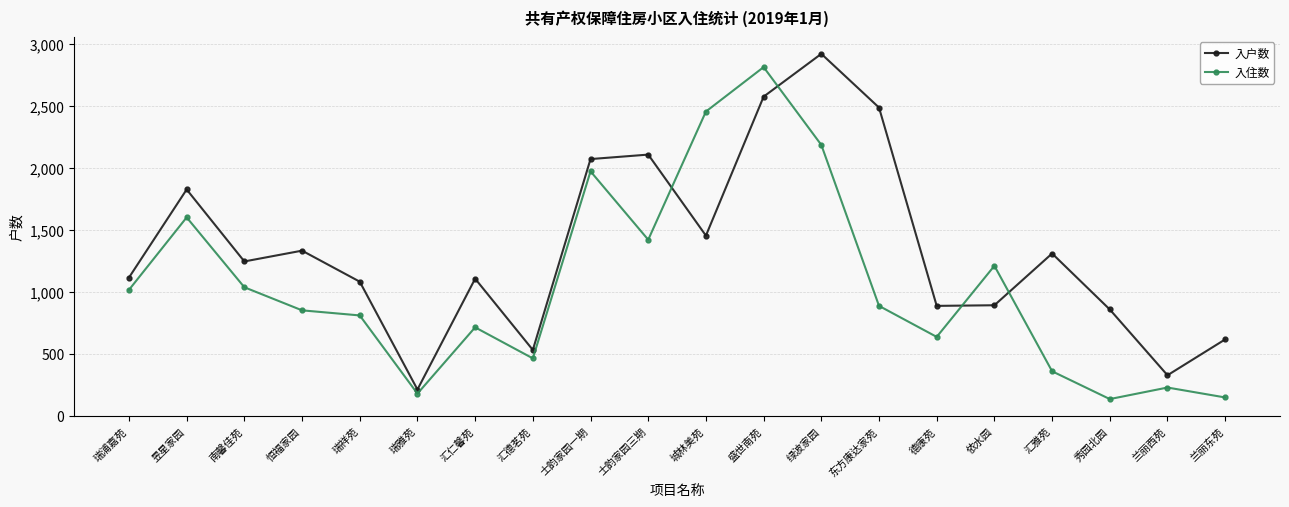

What is the difference between the maximum and second lowest values in the 入住数 series?

2662